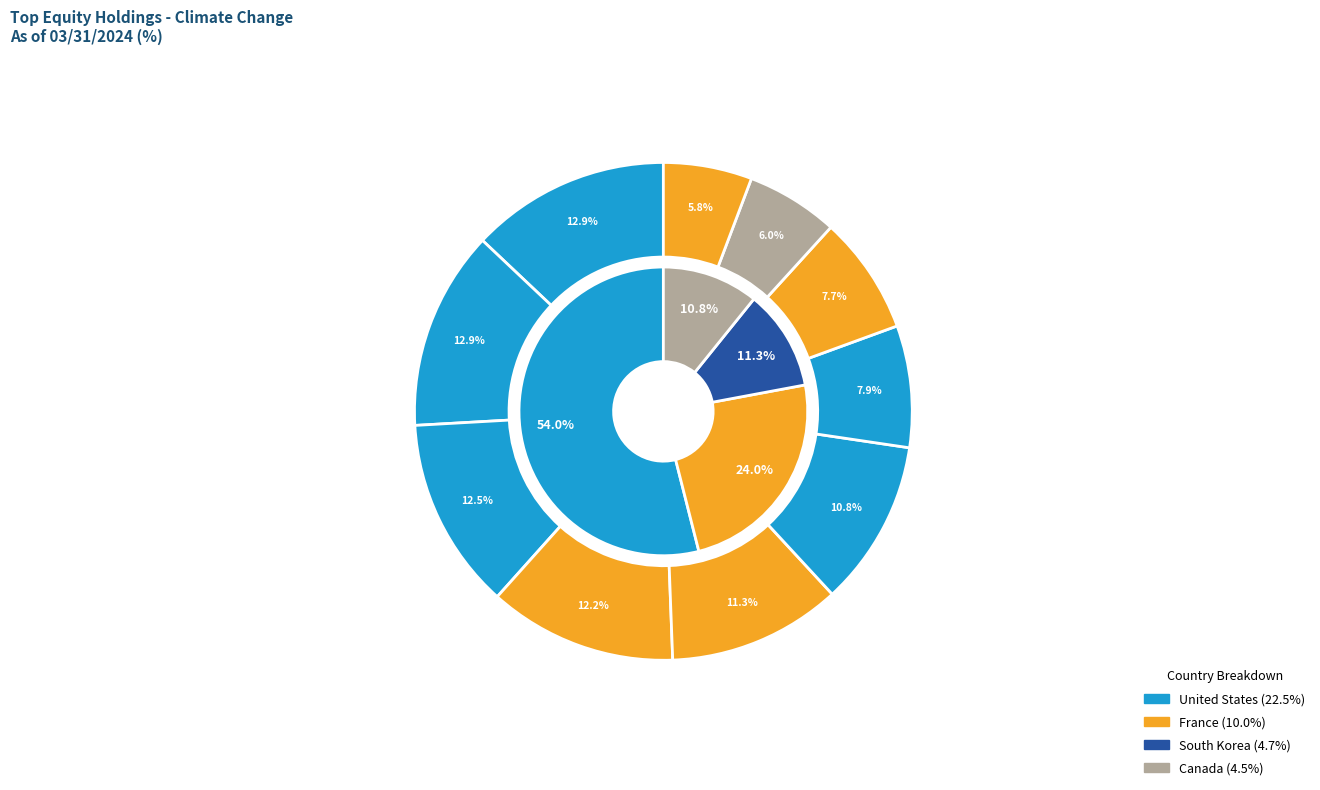

Does Veolia Environnement SA represent more than half of the total?

No